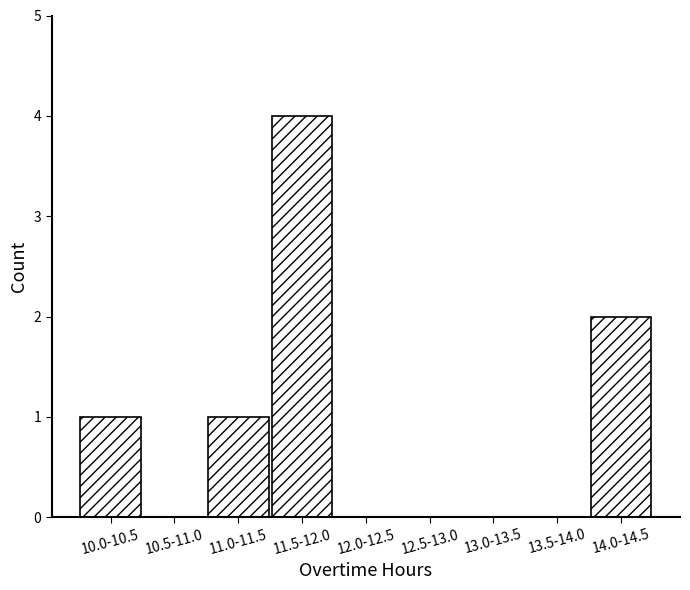

Reading left to right, list all the values displayed in this chart.

10.0-10.5=1	10.5-11.0=0	11.0-11.5=1	11.5-12.0=4	12.0-12.5=0	12.5-13.0=0	13.0-13.5=0	13.5-14.0=0	14.0-14.5=2